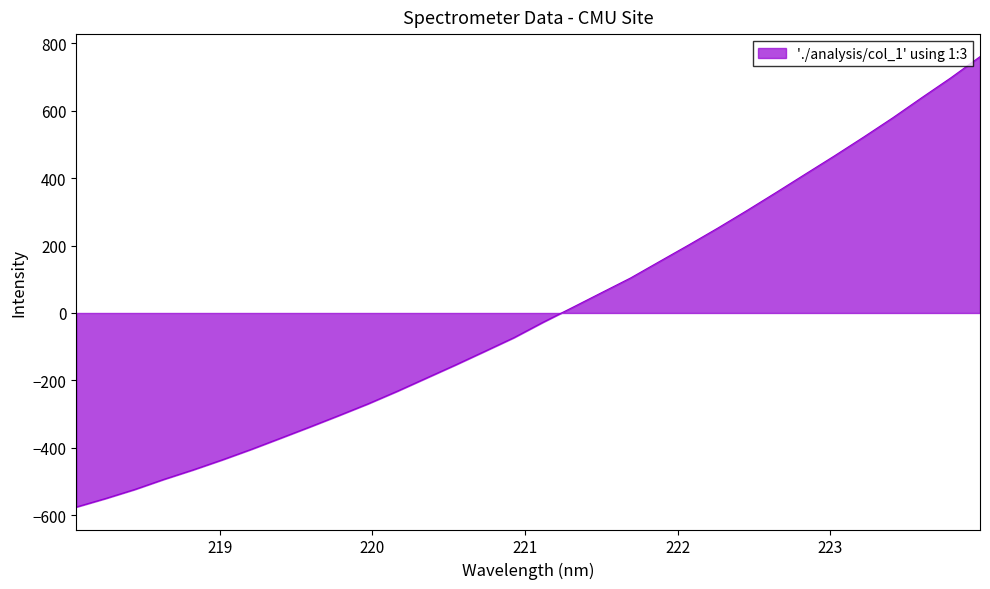

What is the smallest value displayed?

-575.8